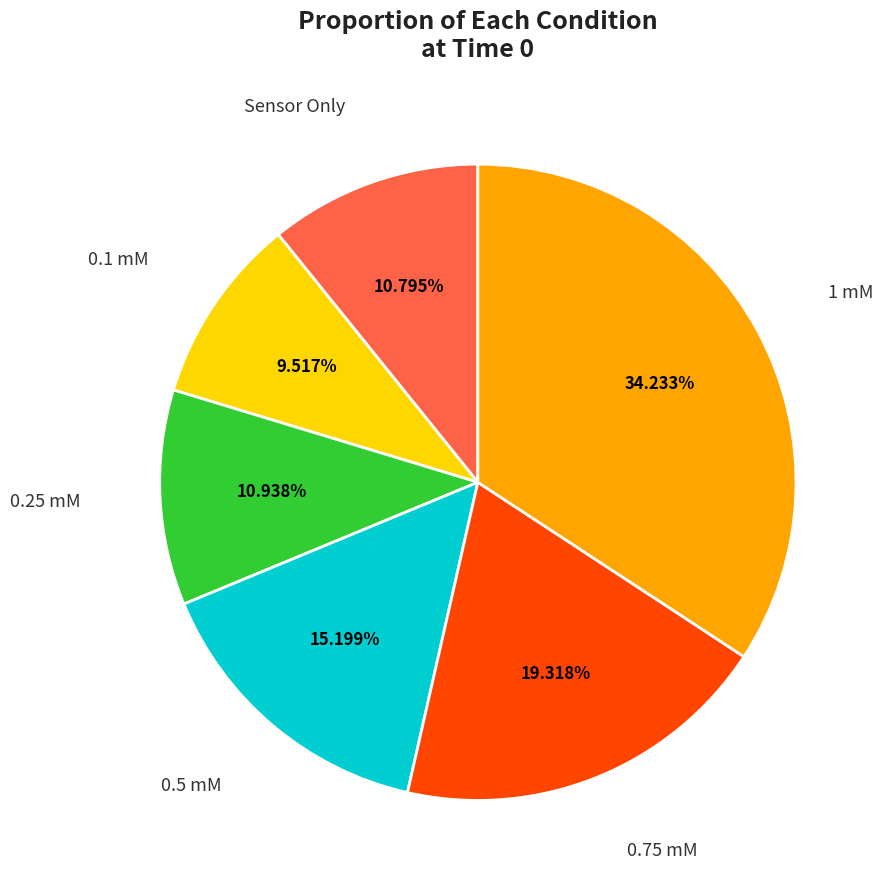

Is there any slice that represents more than half of the pie?

No